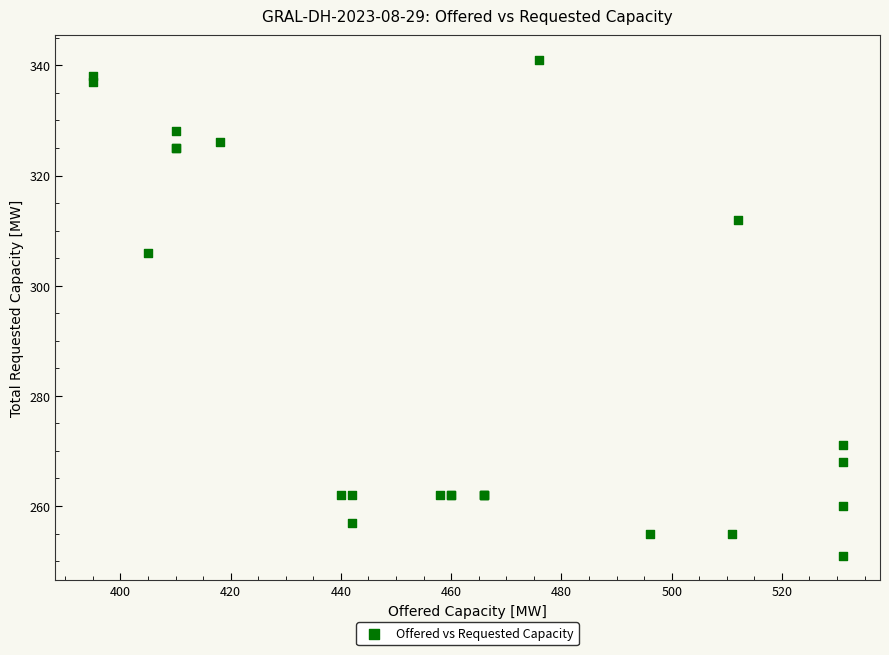

What Y value in the scatter plot is closest to 296?

306